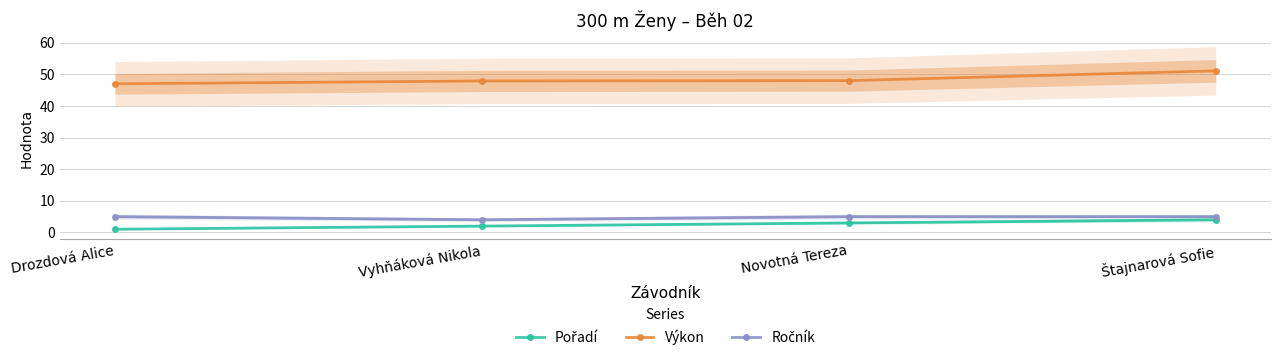

How many data points in Výkon are less than 48?

2